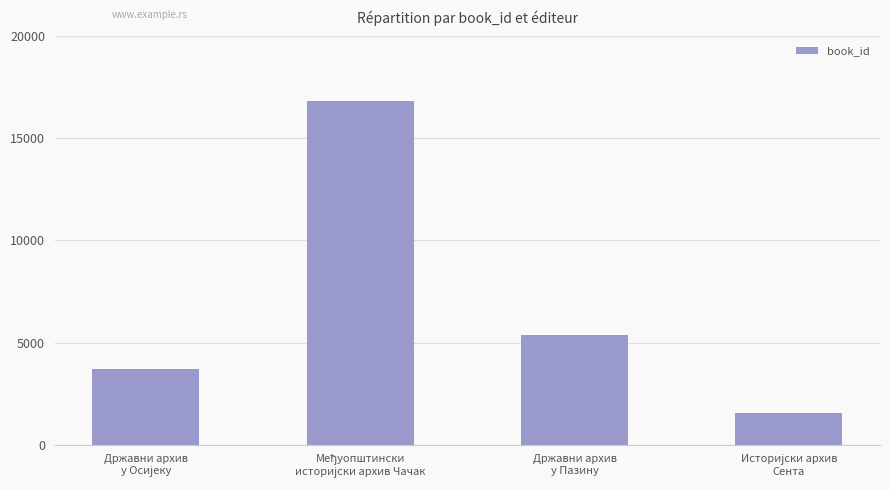

What is the maximum value shown in the chart?

16836